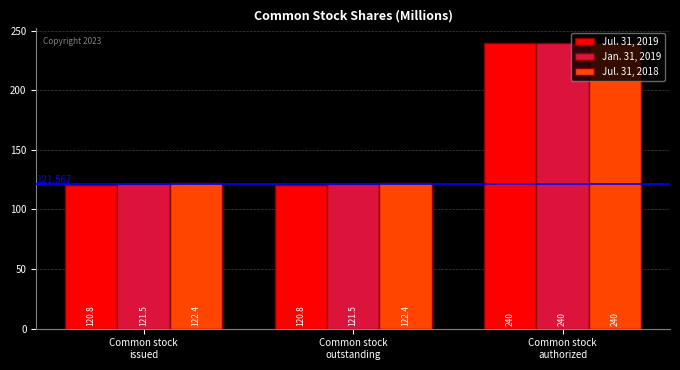

Which series changed the most between Common stock
issued and Common stock
authorized?

Jul. 31, 2019